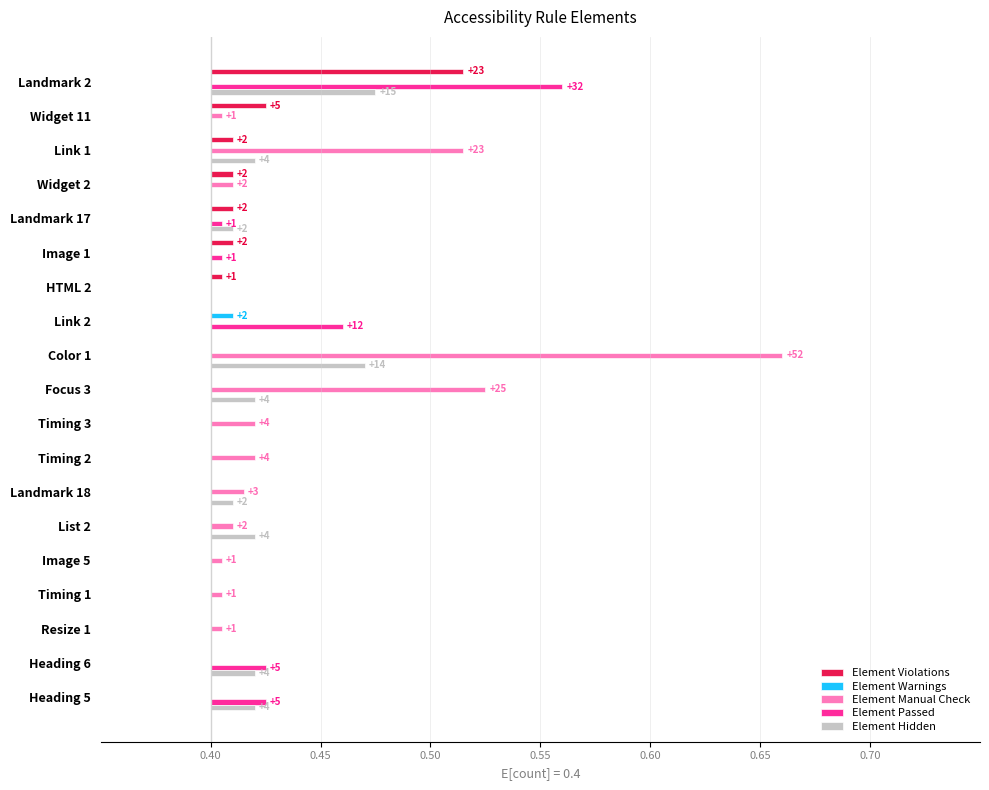

At Link 1, list the series in order from smallest to largest.

Element Warnings, Element Passed, Element Violations, Element Hidden, Element Manual Check